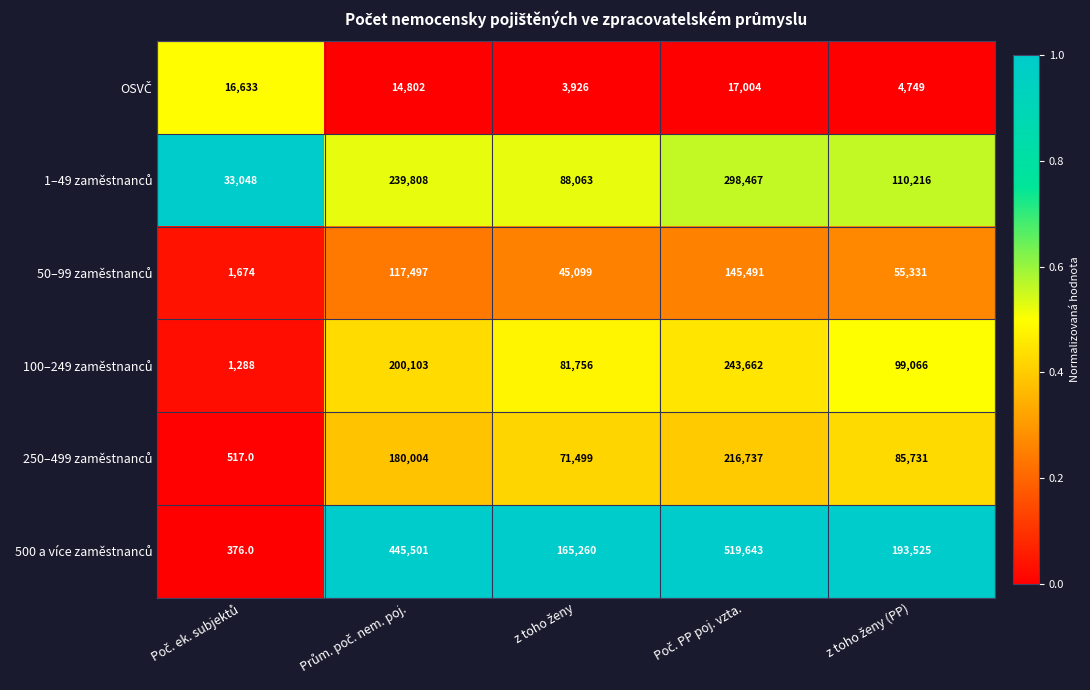

What is the greatest value displayed?

519643